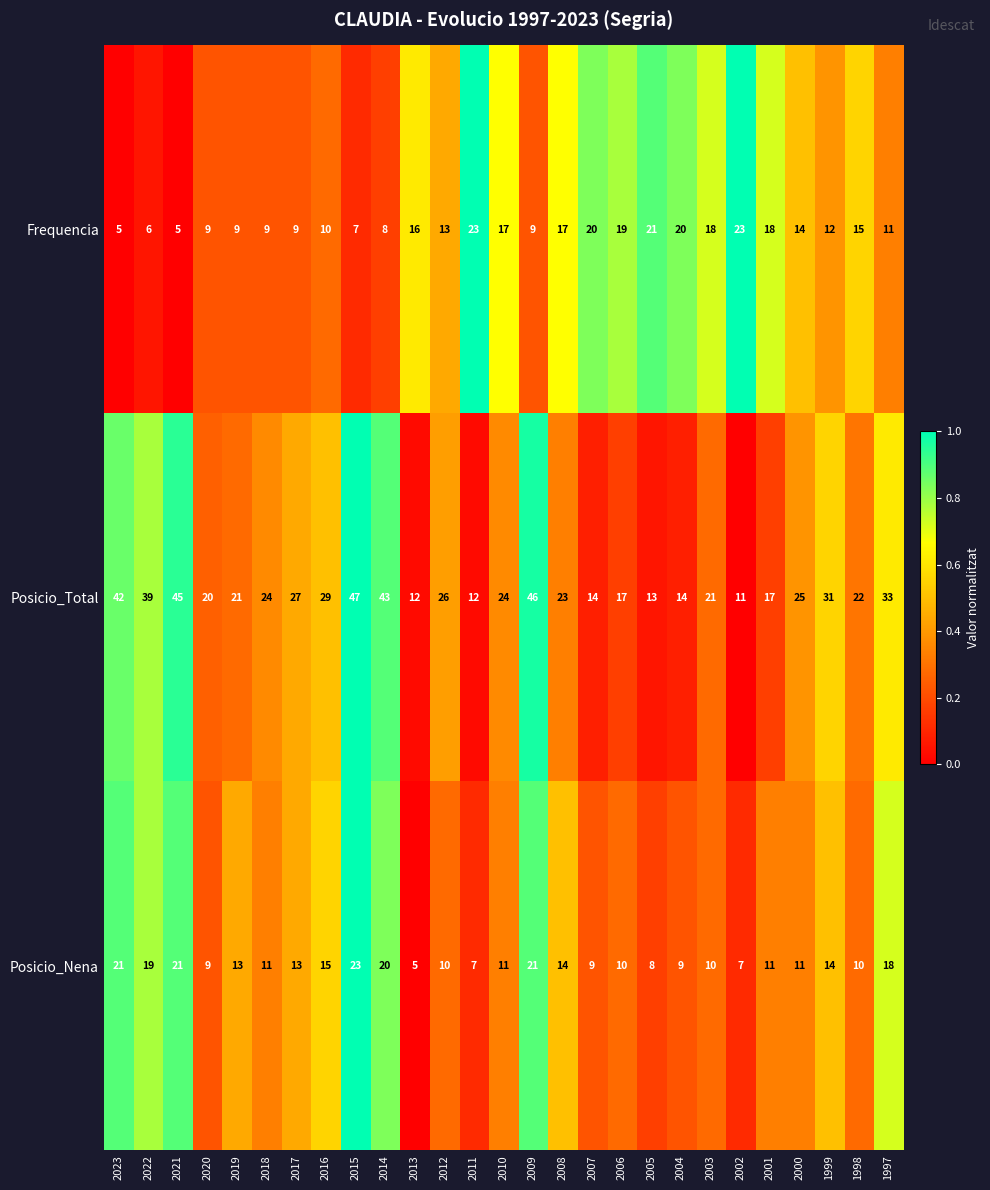

The Frequencia series shows 14 at 2011. True or false?

False